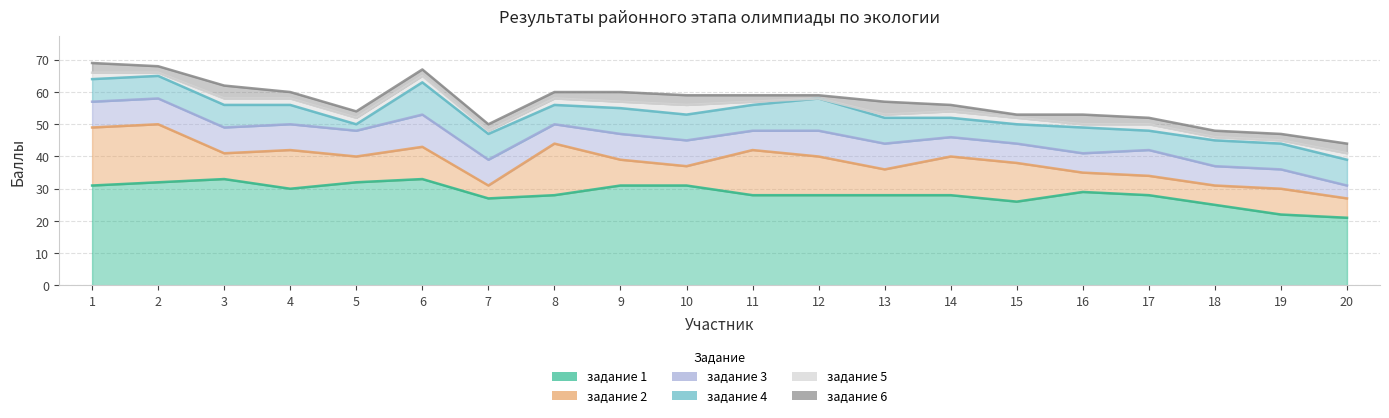

In задание 5, how many points are lower than both neighbors (excluding endpoints)?

4